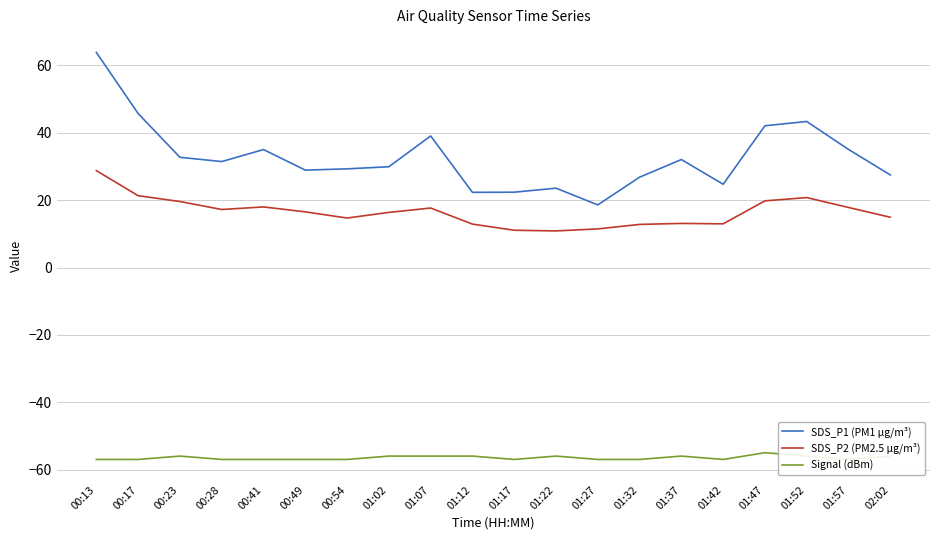

What is the label of the 7th point from the left?

00:54